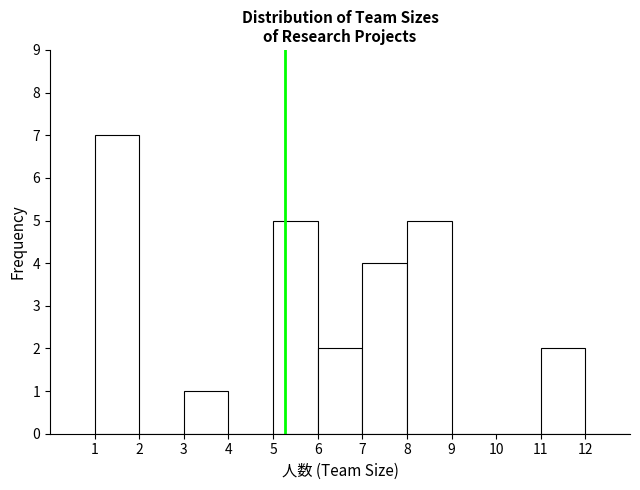

Reading left to right, list every bar in this chart as the range it spans on the x-axis followed by its height. The values are not printed on the chart, so give them approximately, as read against the axis.

1 to 2: 7
2 to 3: 0
3 to 4: 1
4 to 5: 0
5 to 6: 5
6 to 7: 2
7 to 8: 4
8 to 9: 5
9 to 10: 0
10 to 11: 0
11 to 12: 2
12 to 13: 0